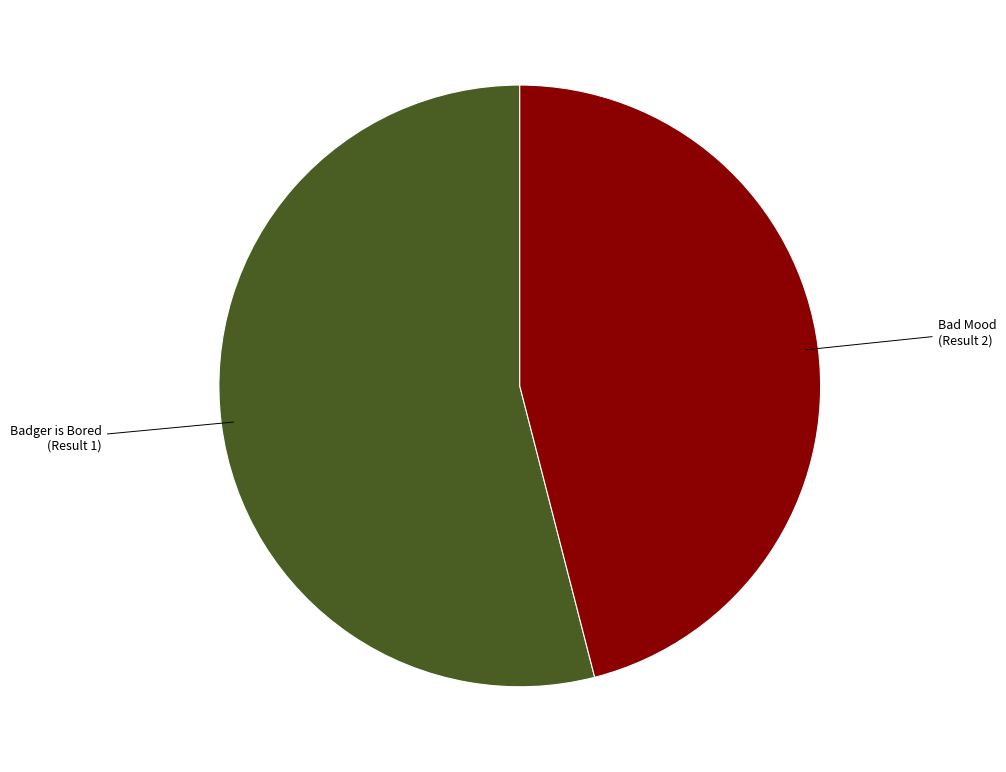

Is there a majority slice in this chart?

Yes